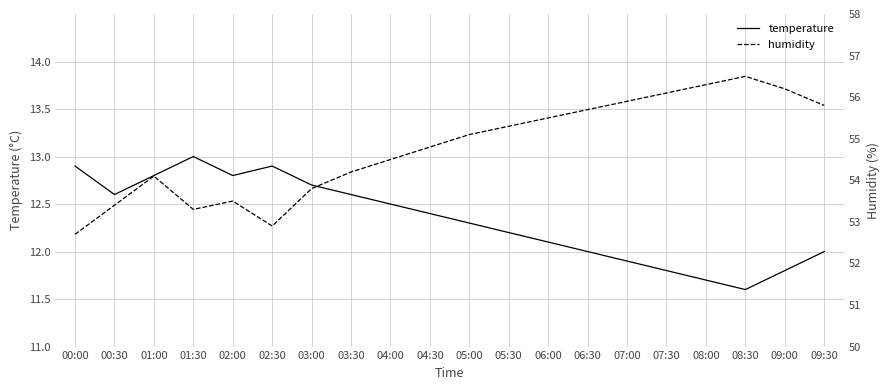

What are all the series names shown in the legend?

temperature, humidity